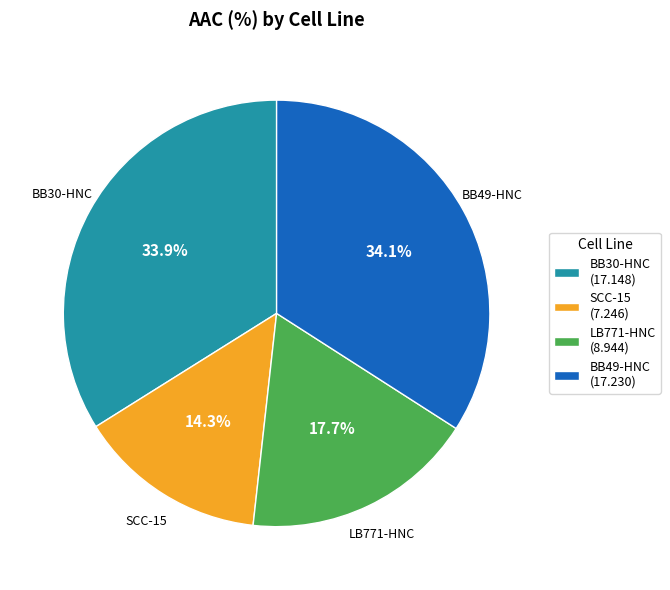

Which category has the smallest portion of the pie?

SCC-15